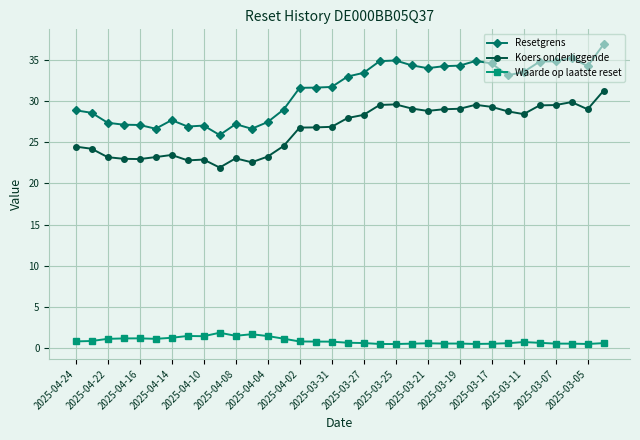

List the series in order of their peak value, lowest first.

Waarde op laatste reset, Koers onderliggende, Resetgrens